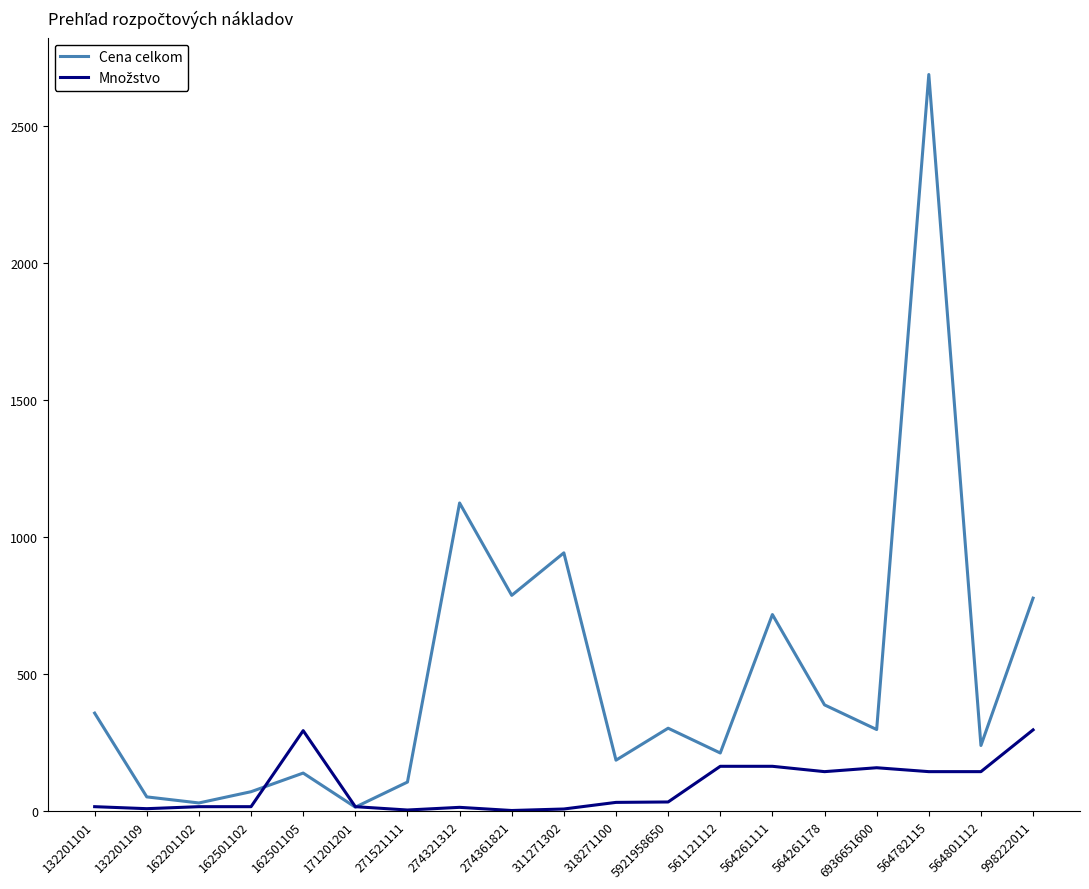

The value of Cena celkom at 998222011 is 775.9. True or false?

True